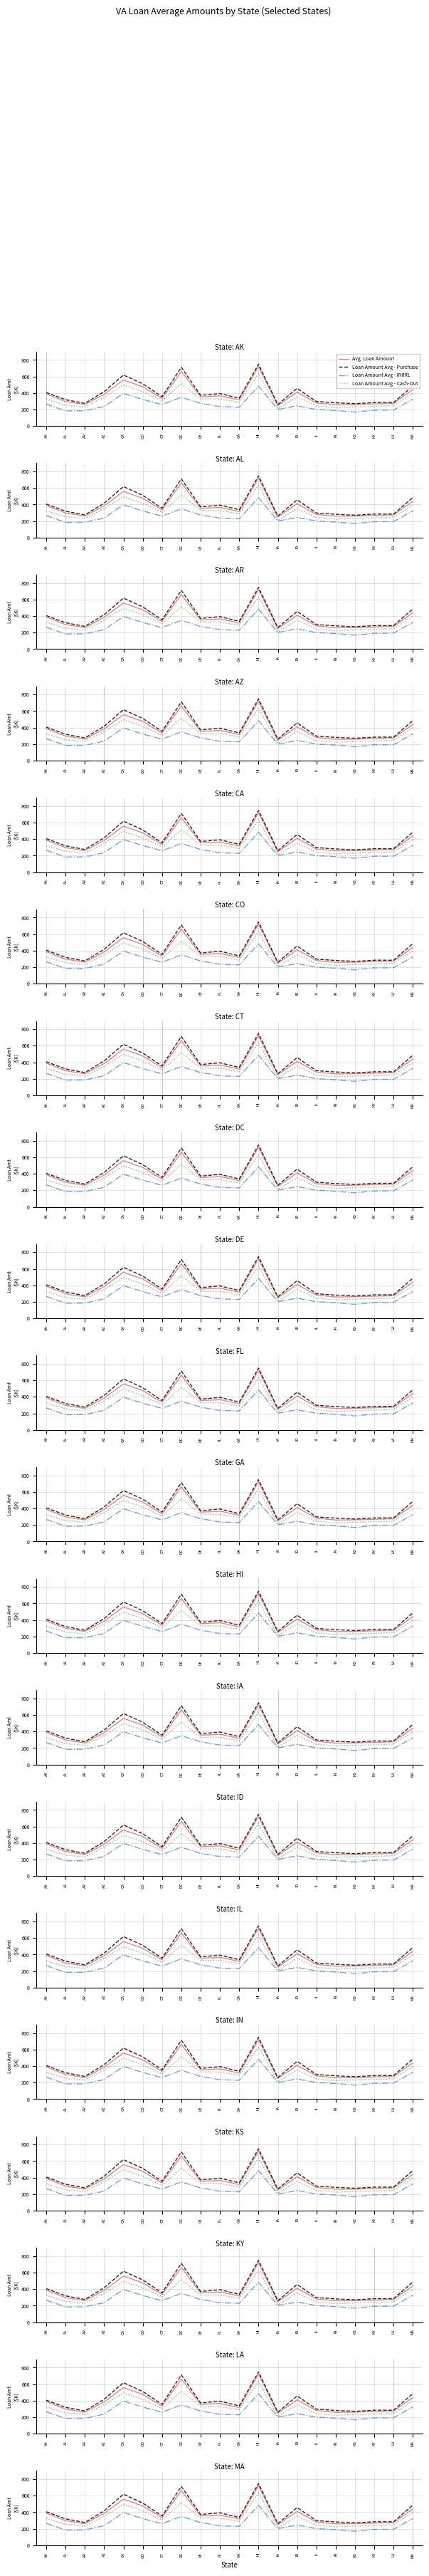

What is the label of the 2nd point from the right?

LA